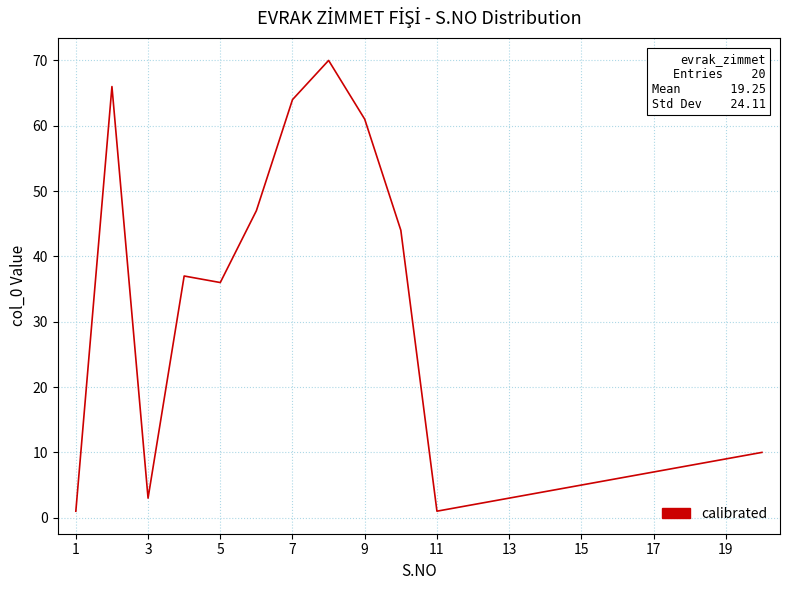

What is the difference between the maximum and minimum values?

69